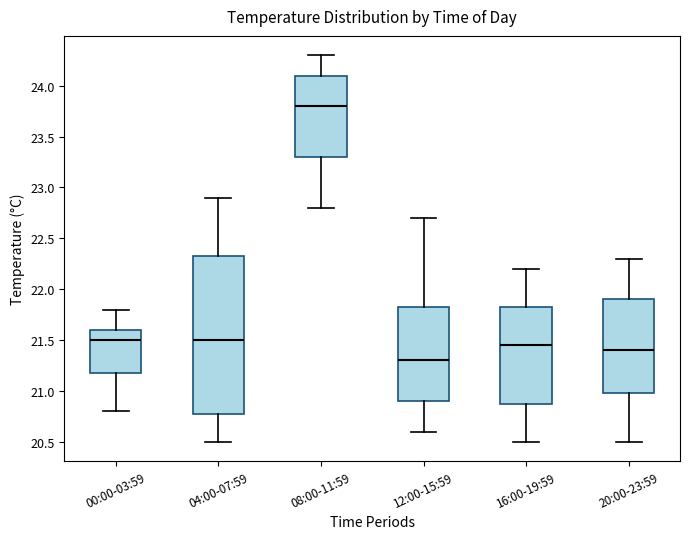

Reading left to right, read every box against the y-axis: the position of its median line, the range the box covers, and the ends of its whiskers. The values are not printed on the chart, so give them approximately, as read against the axis.

00:00-03:59: median 21.50, box 21.20 to 21.60, whiskers 20.80 to 21.80
04:00-07:59: median 21.50, box 20.80 to 22.35, whiskers 20.50 to 22.90
08:00-11:59: median 23.80, box 23.30 to 24.10, whiskers 22.80 to 24.30
12:00-15:59: median 21.30, box 20.90 to 21.85, whiskers 20.60 to 22.70
16:00-19:59: median 21.45, box 20.90 to 21.85, whiskers 20.50 to 22.20
20:00-23:59: median 21.40, box 21.00 to 21.90, whiskers 20.50 to 22.30